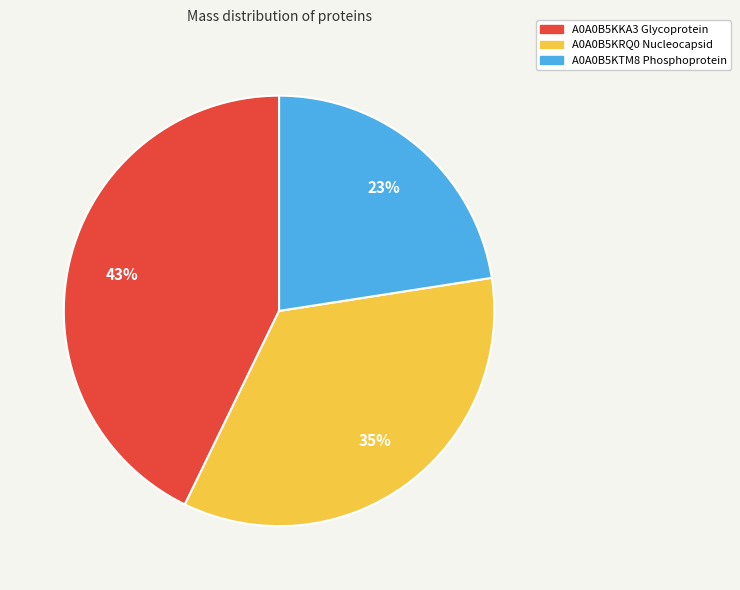

Does any single category account for the majority?

No